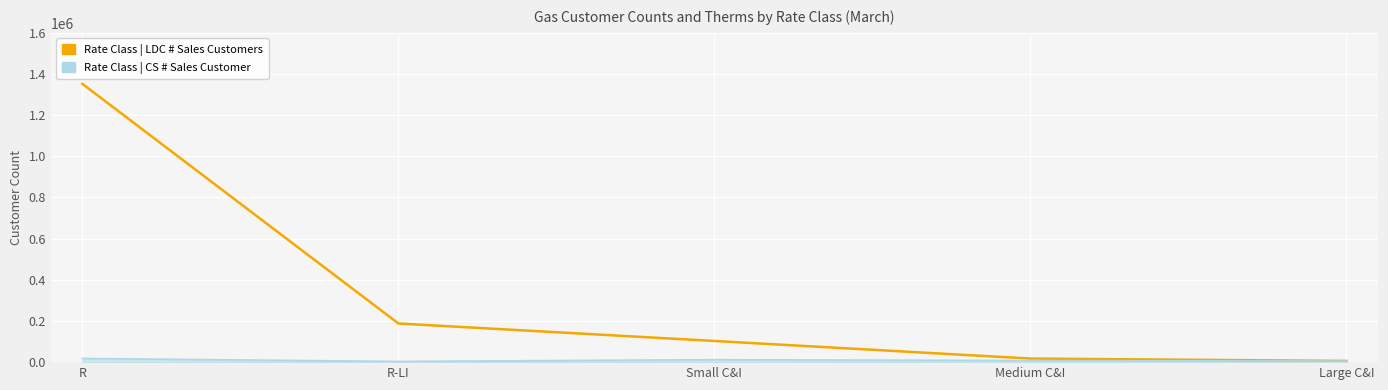

Which category has the highest value across all series?

R